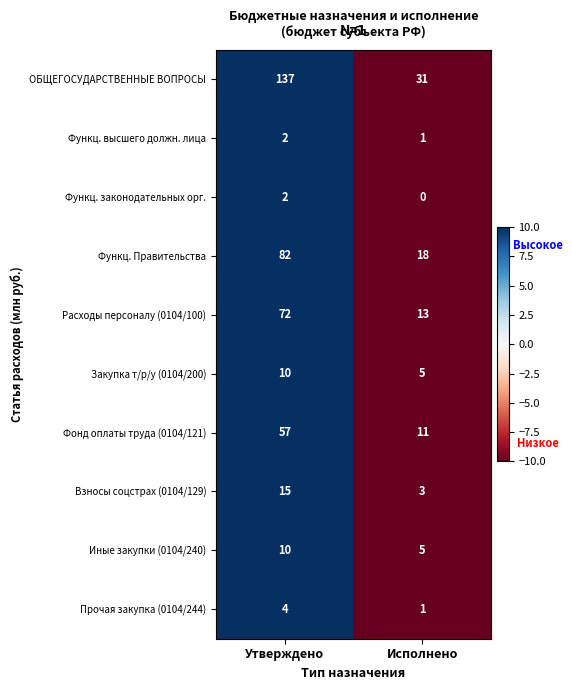

True or false: Взносы соцстрах (0104/129) has a value of 5 at Исполнено.

False